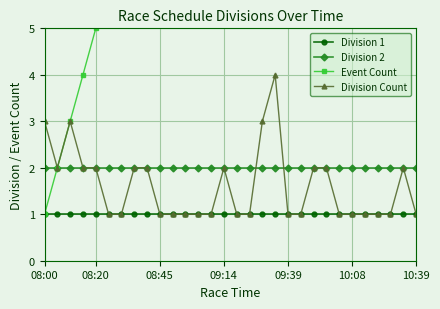

Reading left to right, list all the values displayed in this chart.

Division 1: 1	1	1	1	1	1	1	1	1	1	1	1	1	1	1	1	1	1	1	1	1	1	1	1	1	1	1	1	1	1
Division 2: 2	2	2	2	2	2	2	2	2	2	2	2	2	2	2	2	2	2	2	2	2	2	2	2	2	2	2	2	2	2
Event Count: 1	2	3	4	5	6	7	8	9	10	11	12	13	14	15	16	17	18	19	20	21	22	23	24	25	26	27	28	29	30
Division Count: 3	2	3	2	2	1	1	2	2	1	1	1	1	1	2	1	1	3	4	1	1	2	2	1	1	1	1	1	2	1